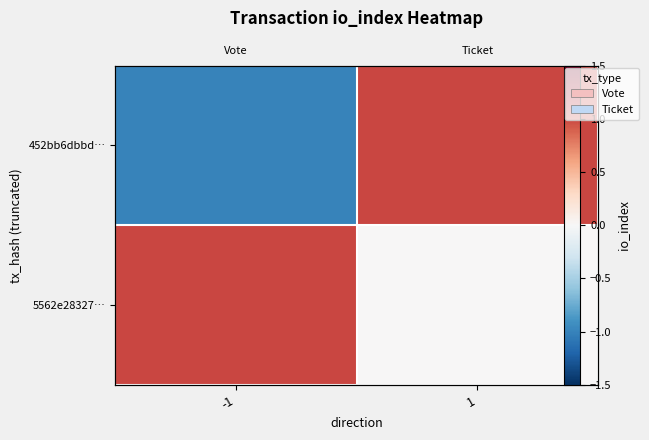

What is the total value across all series at 1?

1